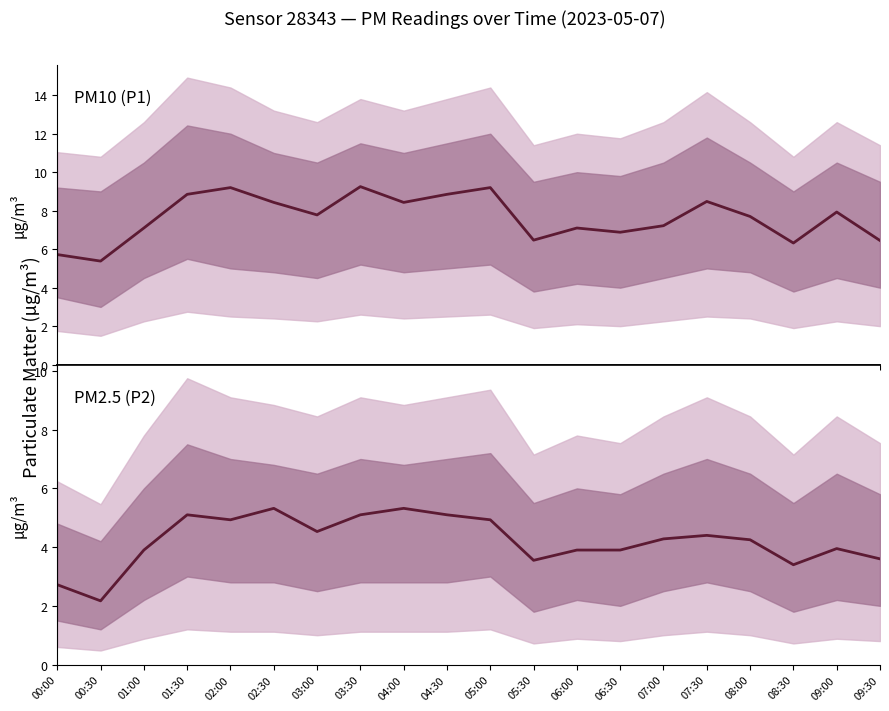

Is it true that P2 equals 5.1 at 01:30?

True